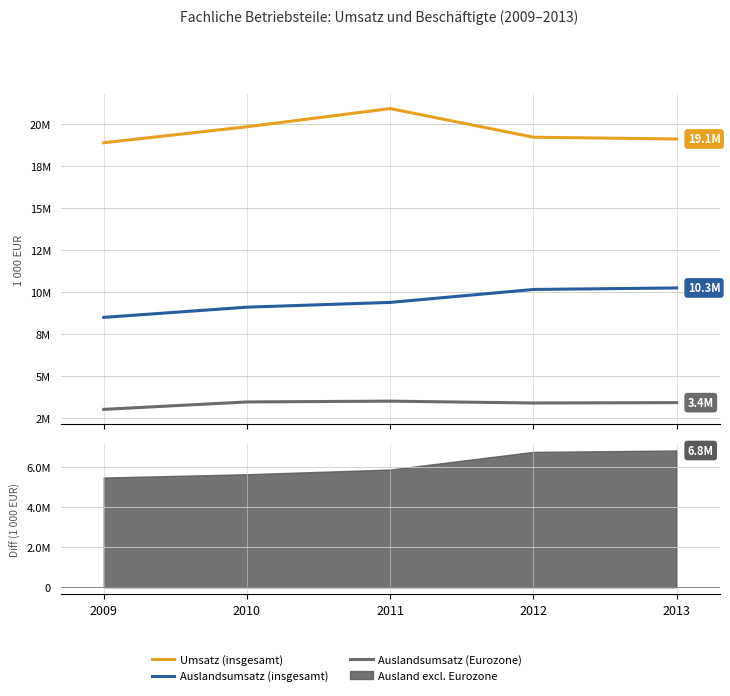

Is it true that Auslandsumsatz (insgesamt) equals 5015680 at 2010?

False